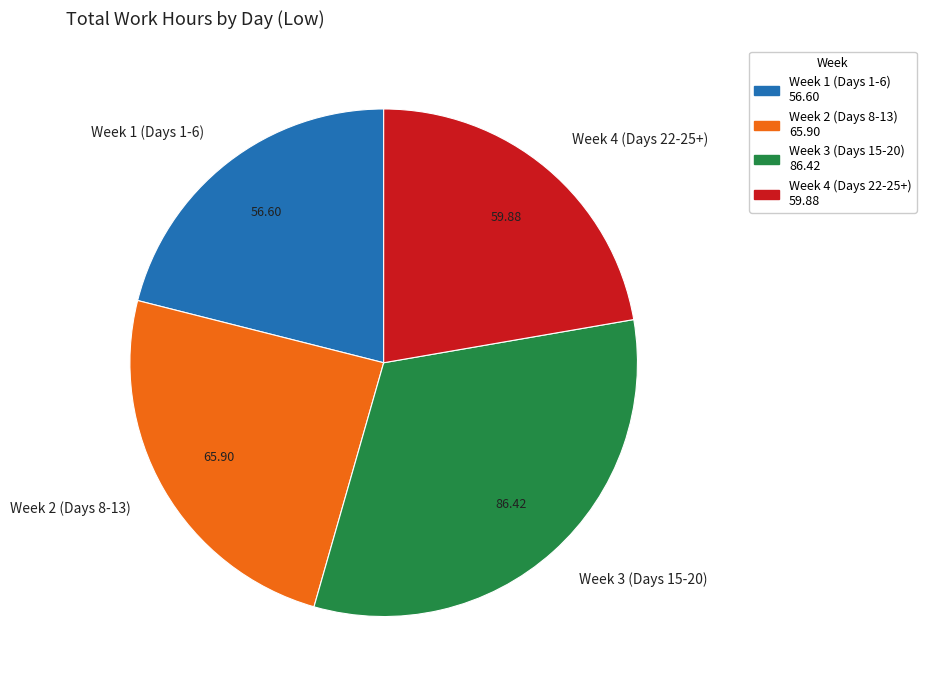

Which slice is the largest?

Week 3 (Days 15-20)